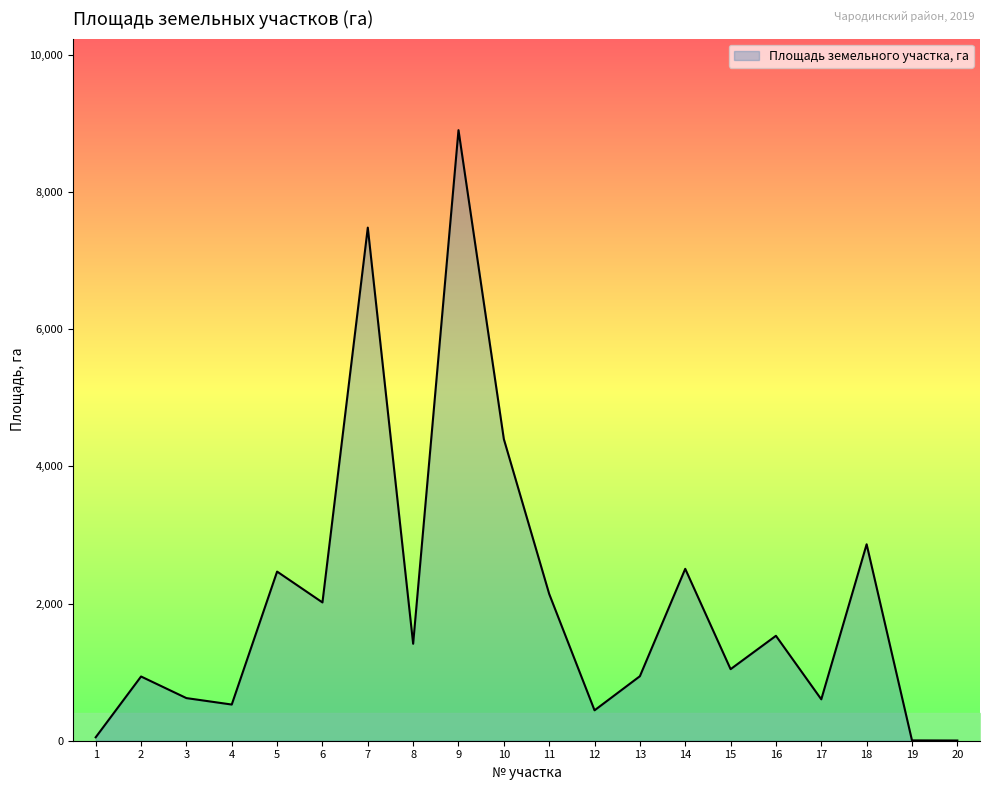

What is the greatest value displayed?

8899.1